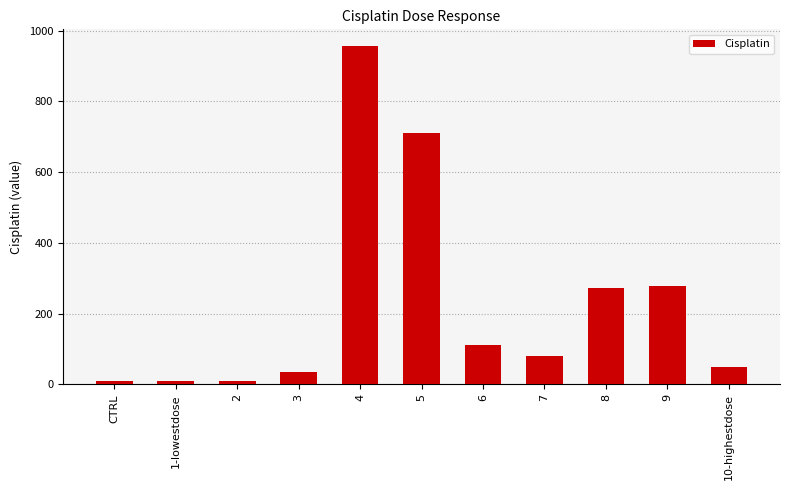

Which has a higher value, 10-highestdose or 7?

7